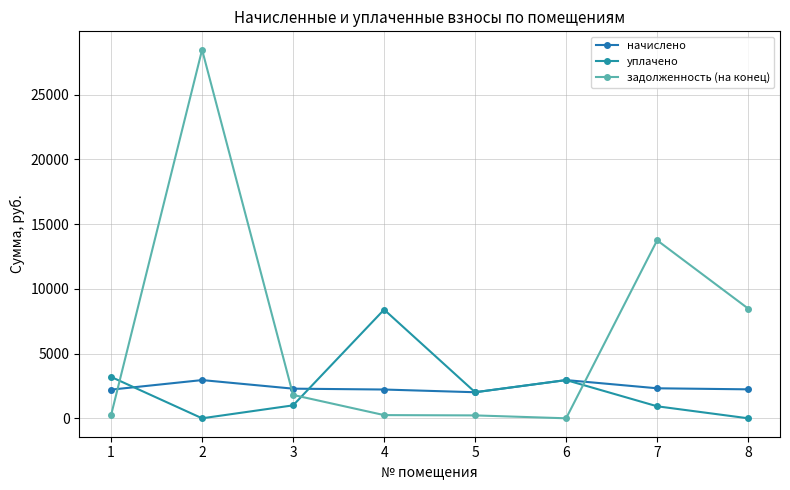

True or false: уплачено and задолженность (на конец) cross at least once.

True